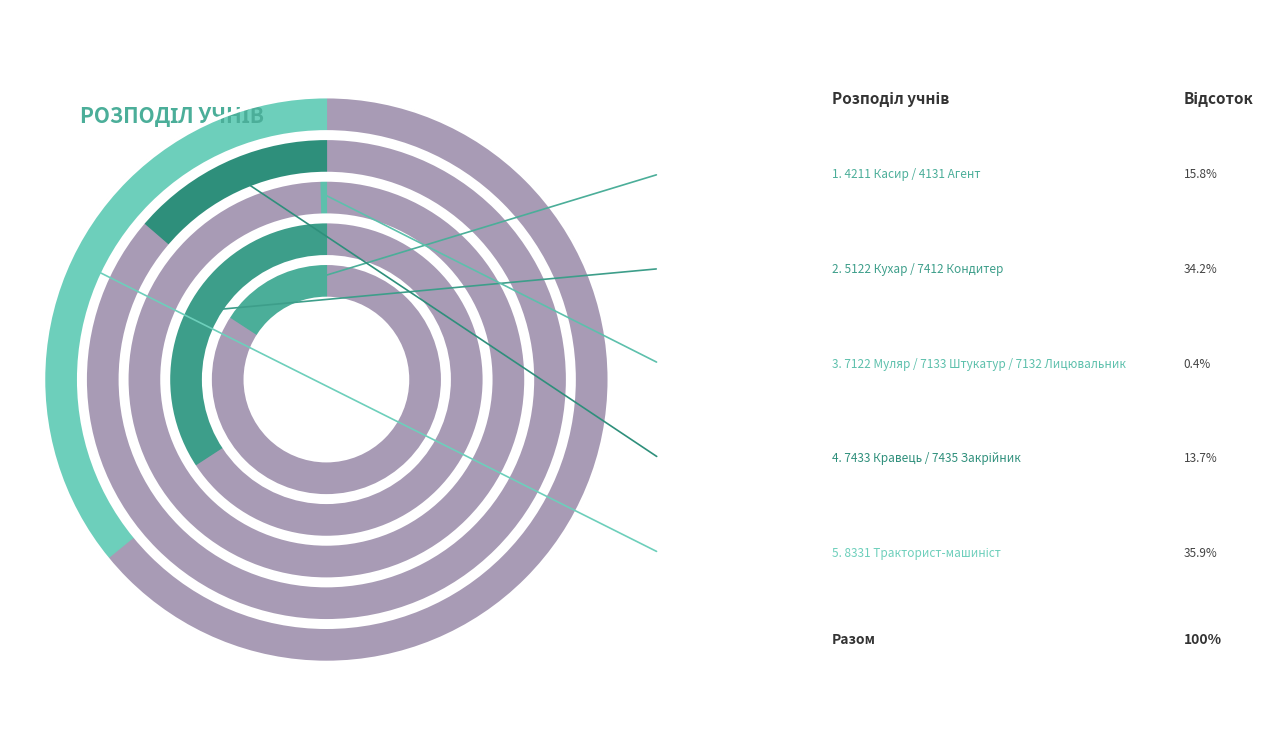

To the nearest percent, what is the difference between the 7433 Кравець / 7435 Закрійник and 7122 Муляр / 7133 Штукатур / 7132 Лицювальник slice percentages?

13%